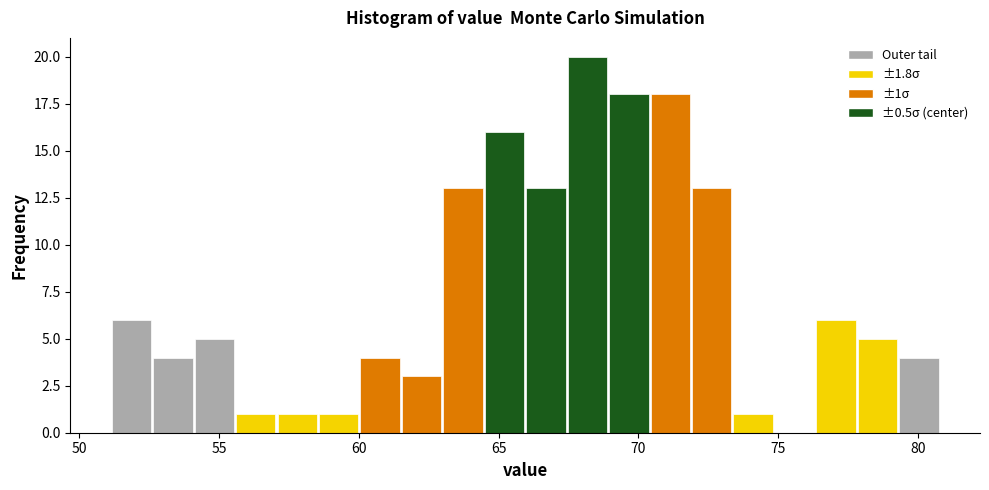

Around what value on the x-axis is the tallest bar? Give the approximate position of its centre, as read against the axis.

68.0